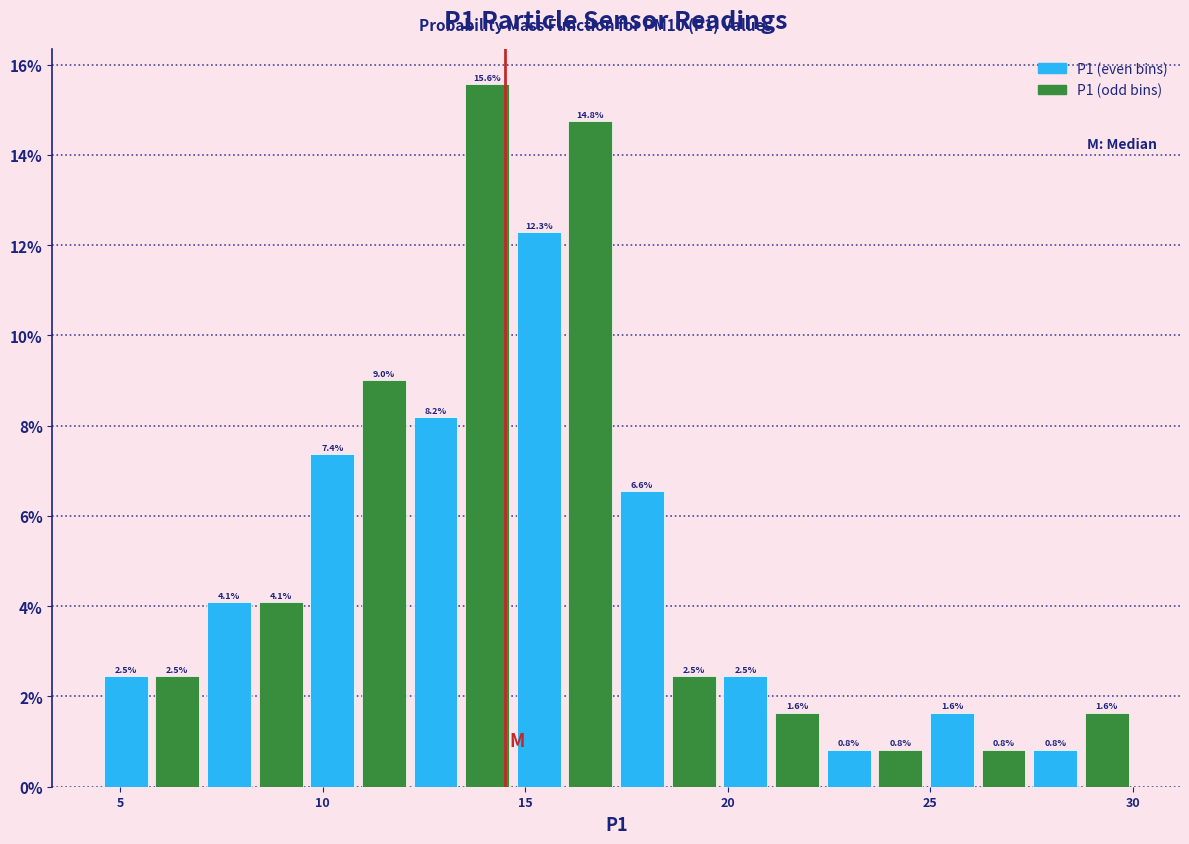

Read against the x-axis, roughly where is the centre of the tallest bar?

14.0